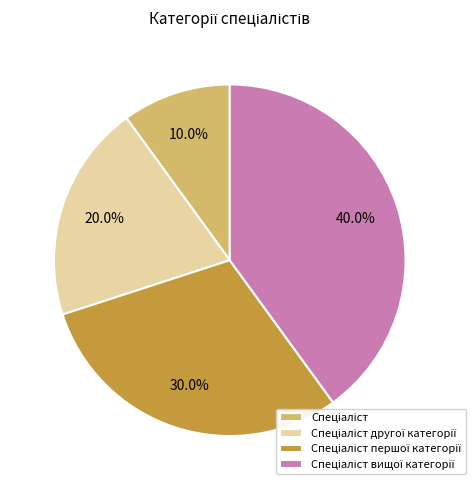

Count the number of slices in the pie.

4